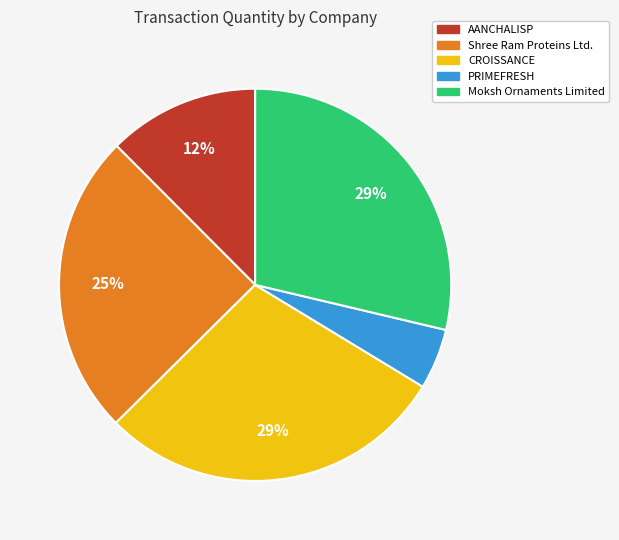

Do AANCHALISP and PRIMEFRESH together represent more than half of the pie?

No